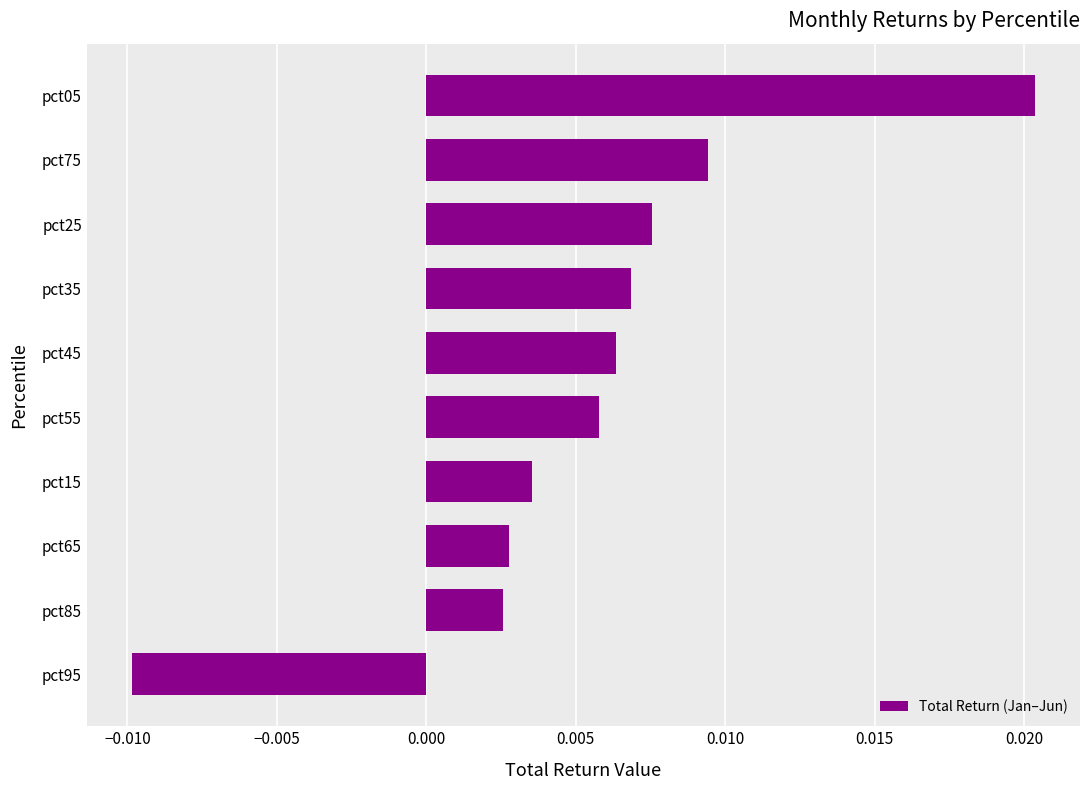

Which category has the lowest value across all series?

pct95